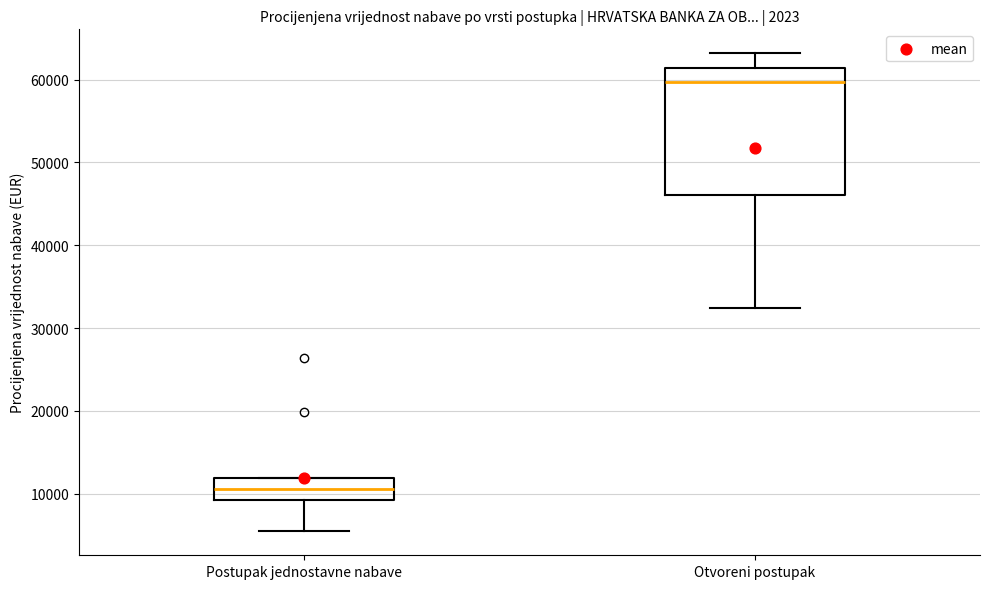

Which box is the tallest, from its lower edge to its upper edge?

Otvoreni postupak